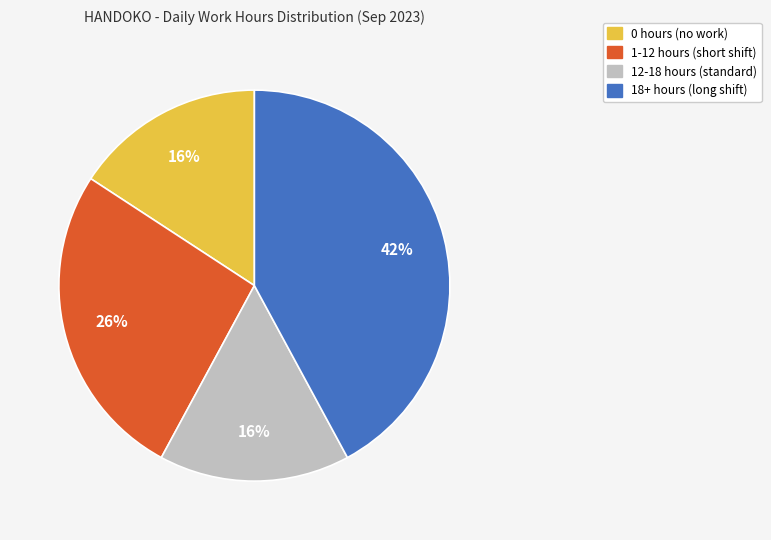

To the nearest percent, what is the average slice percentage?

25%